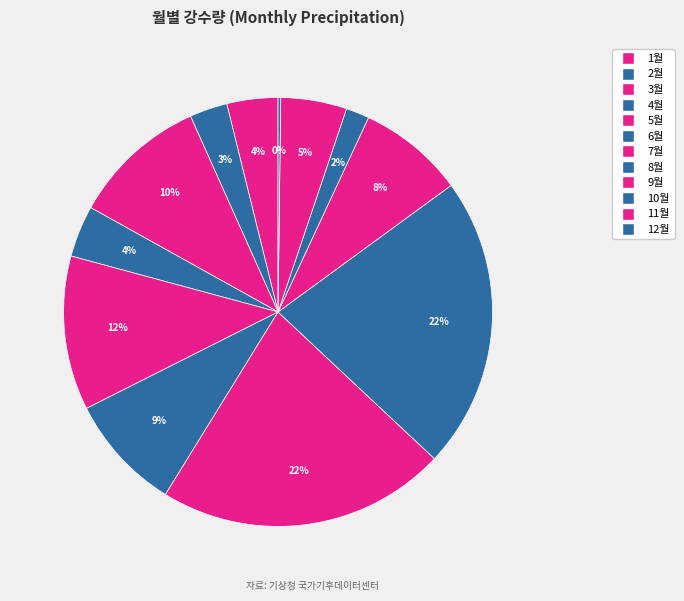

Is the sum of 9월 and 2월 greater than half?

No